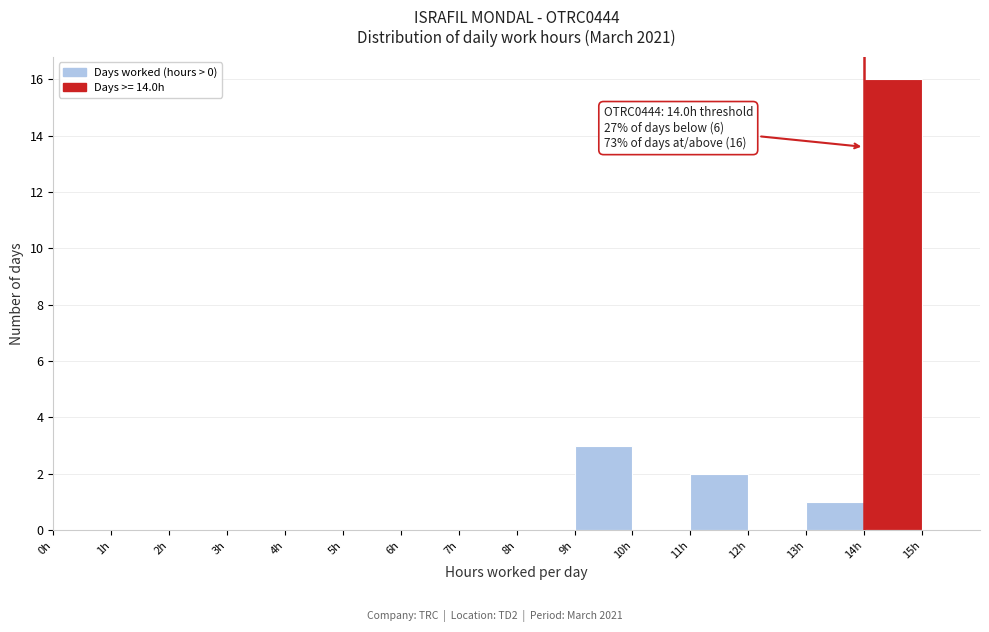

Which range on the x-axis has the tallest bar?

14 to 15